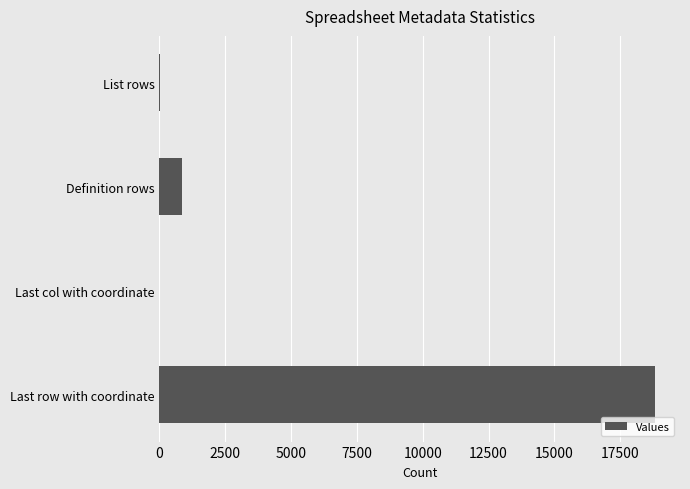

How many categories are shown in the chart?

4